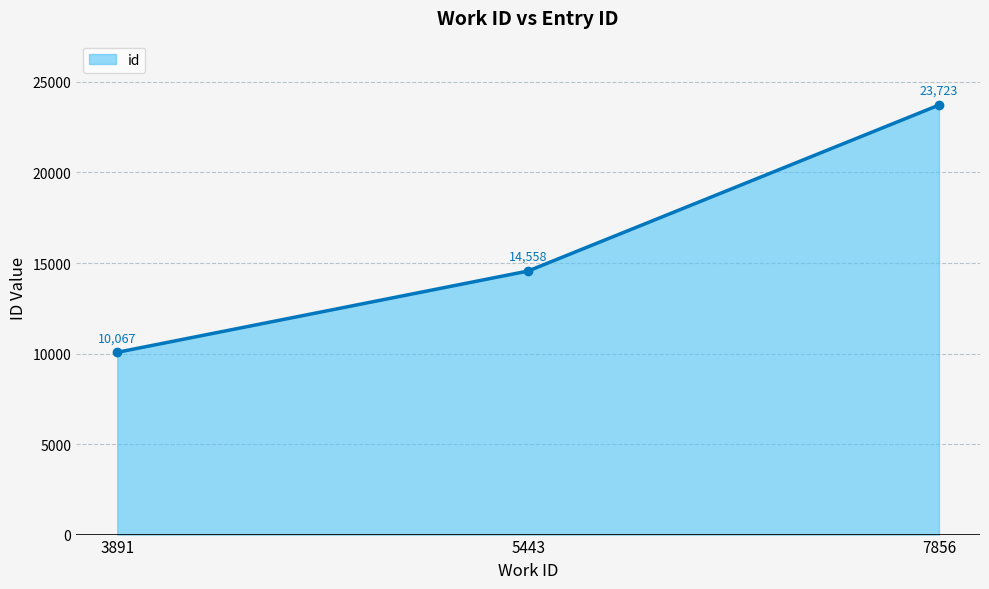

List the labels in order of value, smallest first.

3891, 5443, 7856